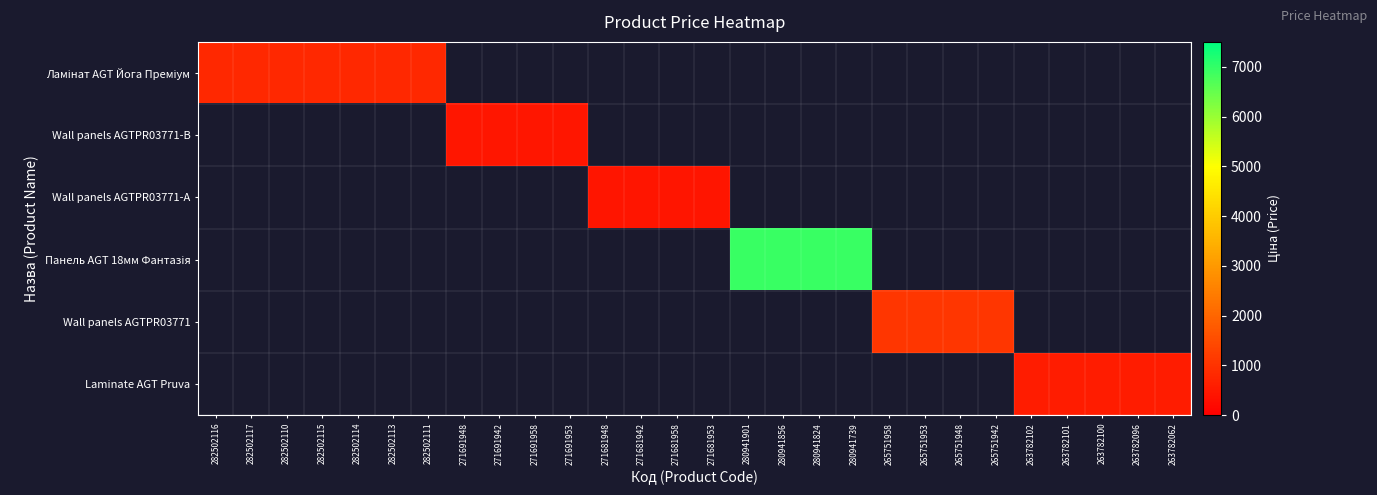

Count the number of data series in this chart.

6